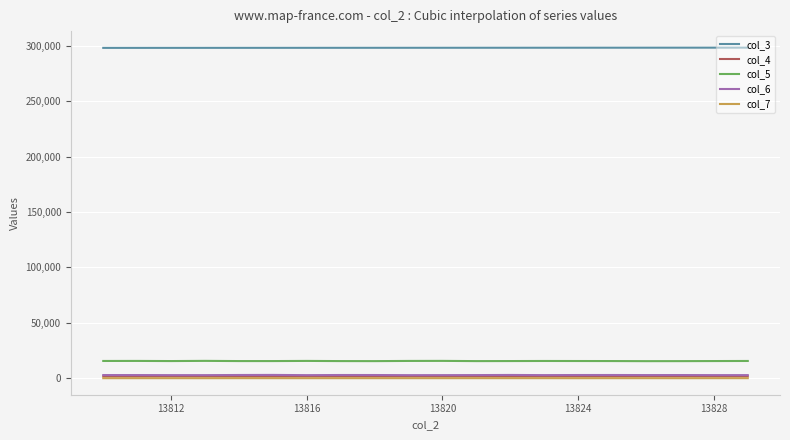

True or false: col_6 and col_3 intersect in this chart.

False